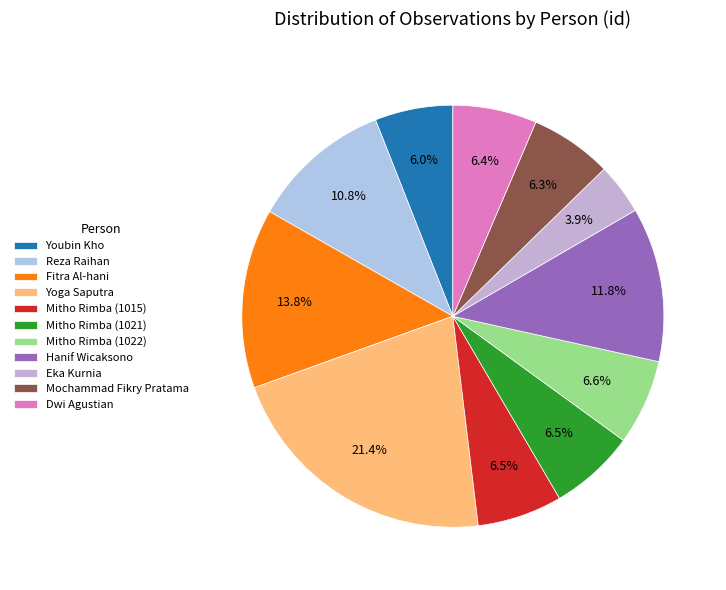

Rank the categories by value from lowest to highest.

Eka Kurnia, Youbin Kho, Mochammad Fikry Pratama, Dwi Agustian, Mitho Rimba (1015), Mitho Rimba (1021), Mitho Rimba (1022), Reza Raihan, Hanif Wicaksono, Fitra Al-hani, Yoga Saputra